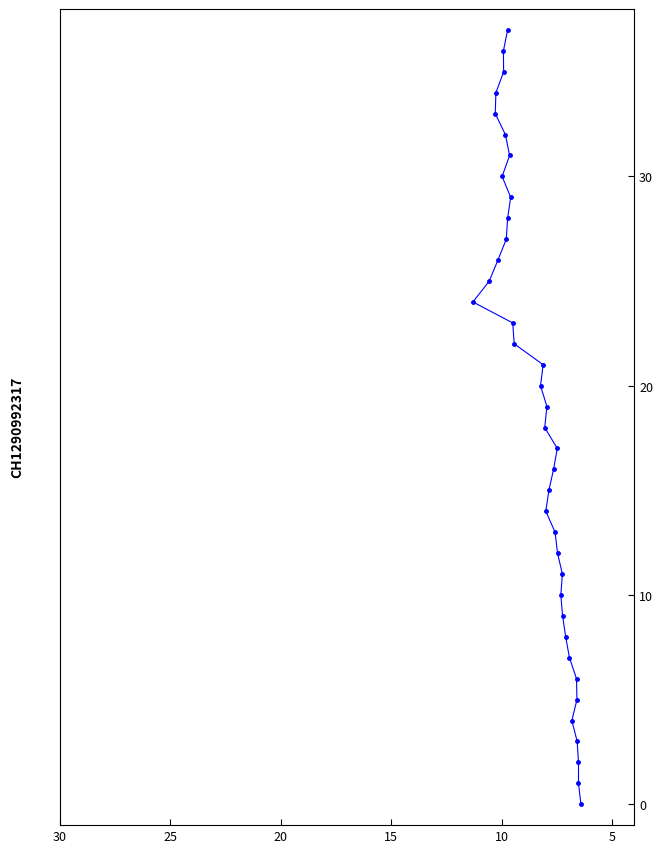

The chart shows a value of 50 at 34. True or false?

False